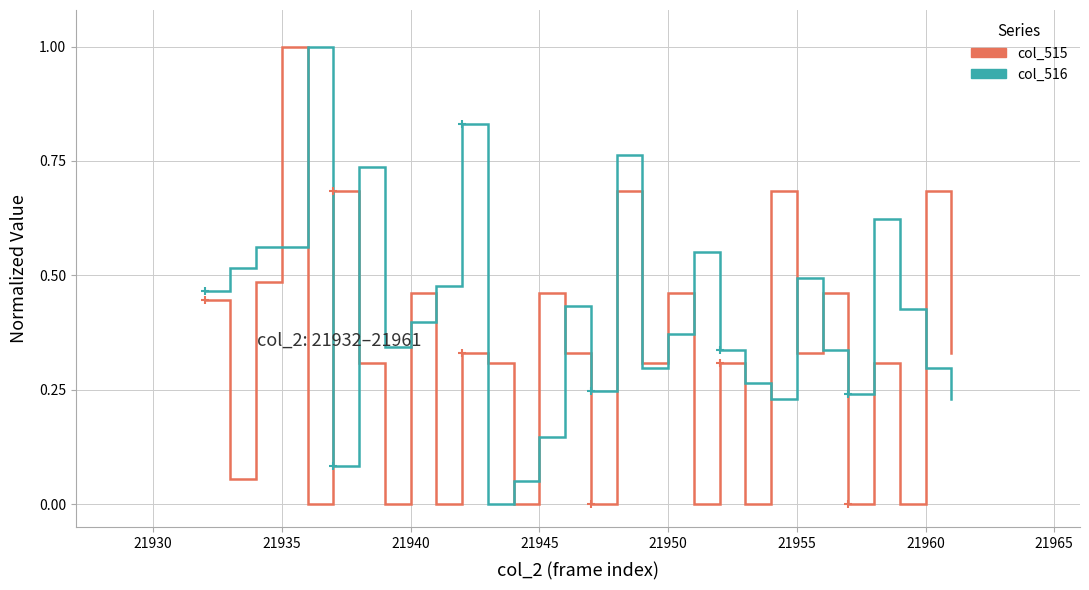

Rank the series by their average value, from highest to lowest.

col_516, col_515